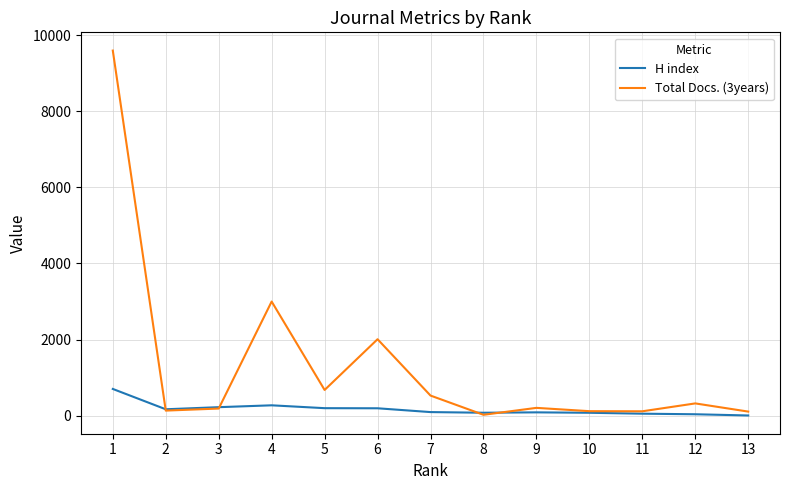

What are all the series names shown in the legend?

H index, Total Docs. (3years)